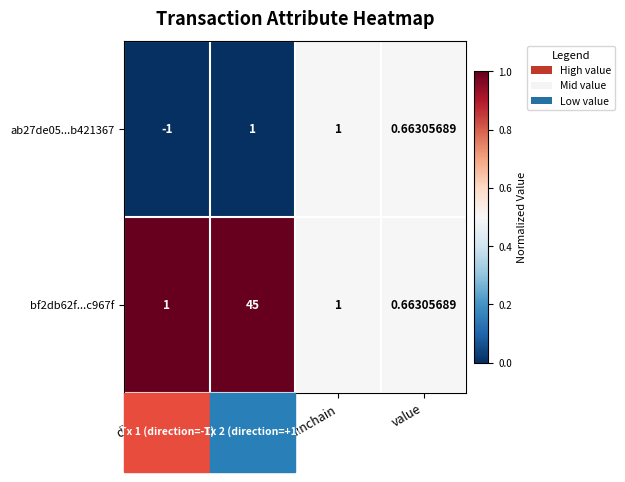

Where is ab27de05...b421367 nearest to the value 0?

value